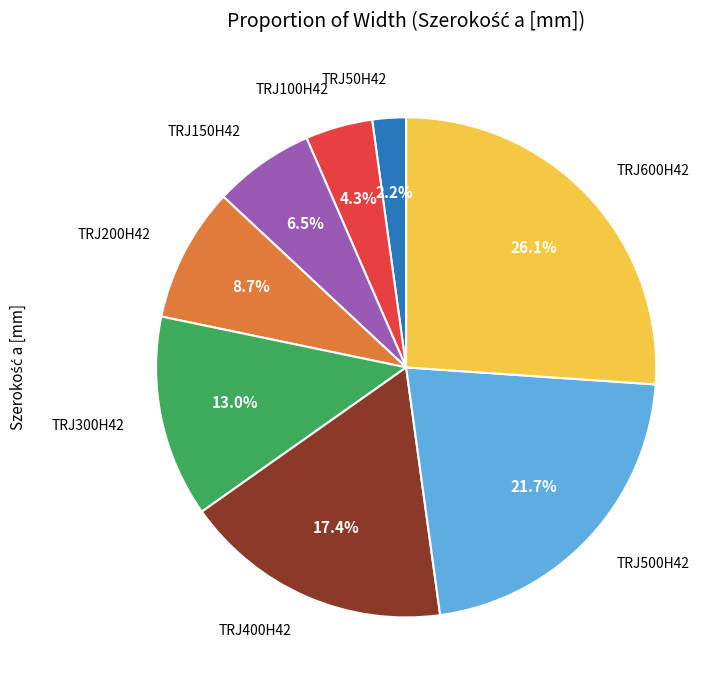

To the nearest percent, what is the combined percentage of TRJ150H42 and TRJ300H42?

20%